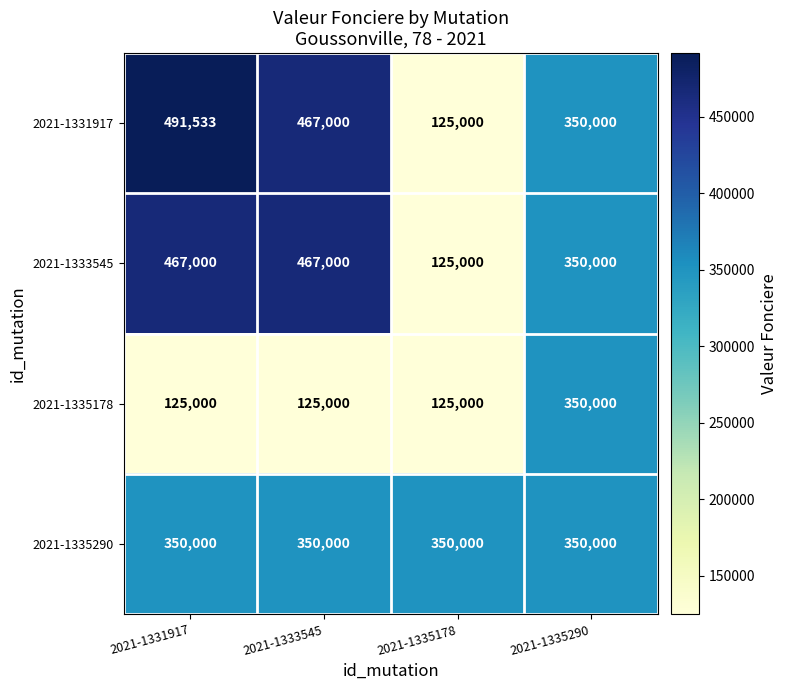

Rank the categories by 2021-1331917 value from lowest to highest.

2021-1335178, 2021-1335290, 2021-1333545, 2021-1331917